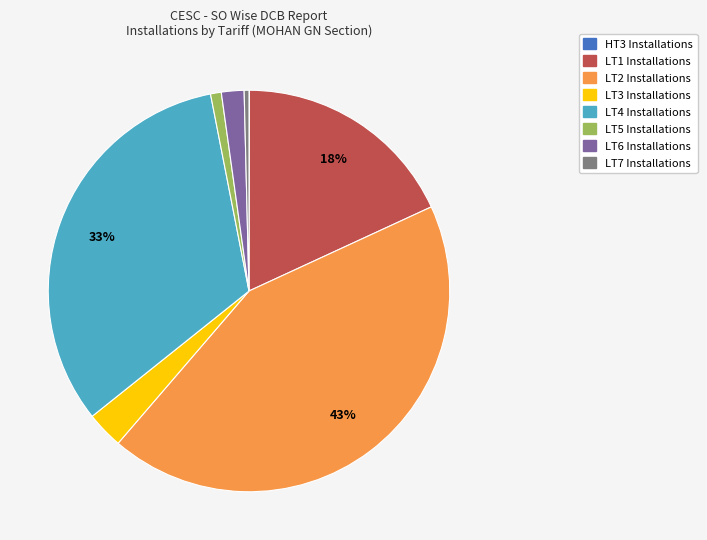

Is there a majority slice in this chart?

No